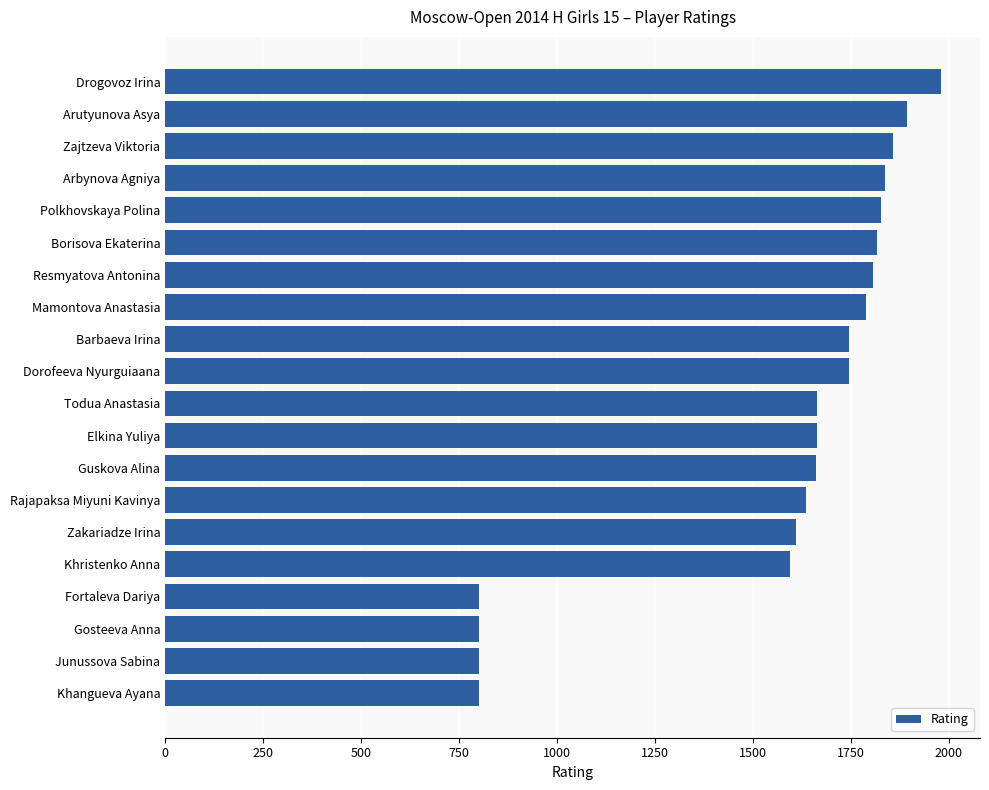

How many series are shown in this chart?

1